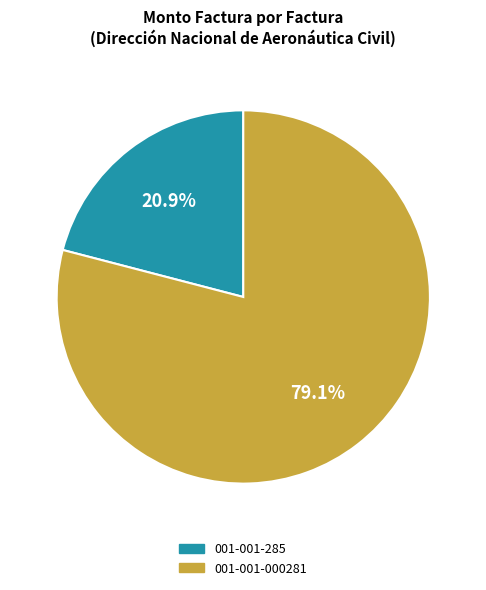

How many segments does this pie chart have?

2